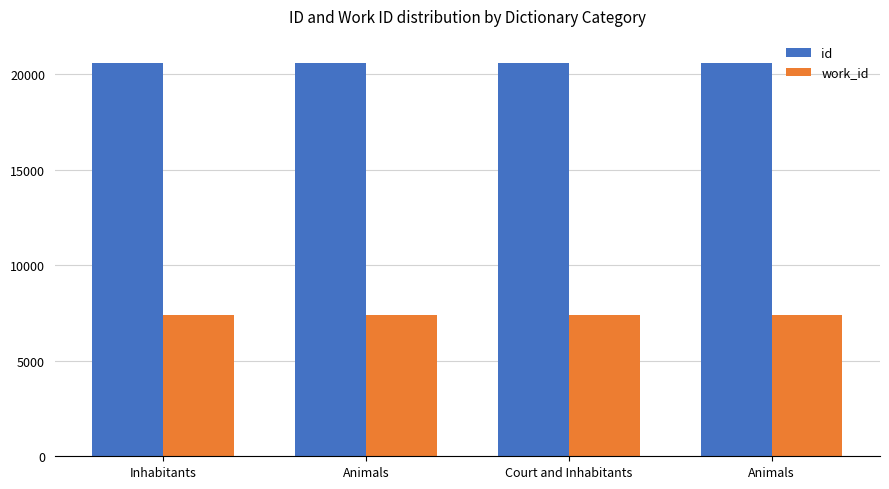

What are all the series names shown in the legend?

id, work_id